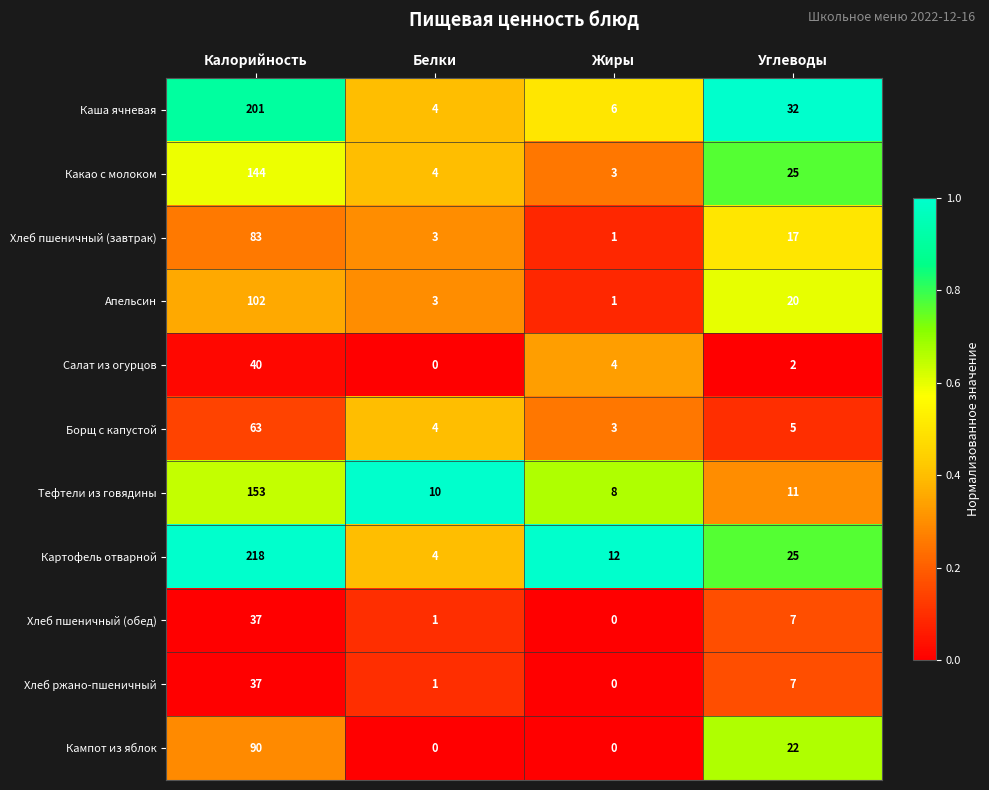

At which label does Салат из огурцов reach its peak?

Калорийность